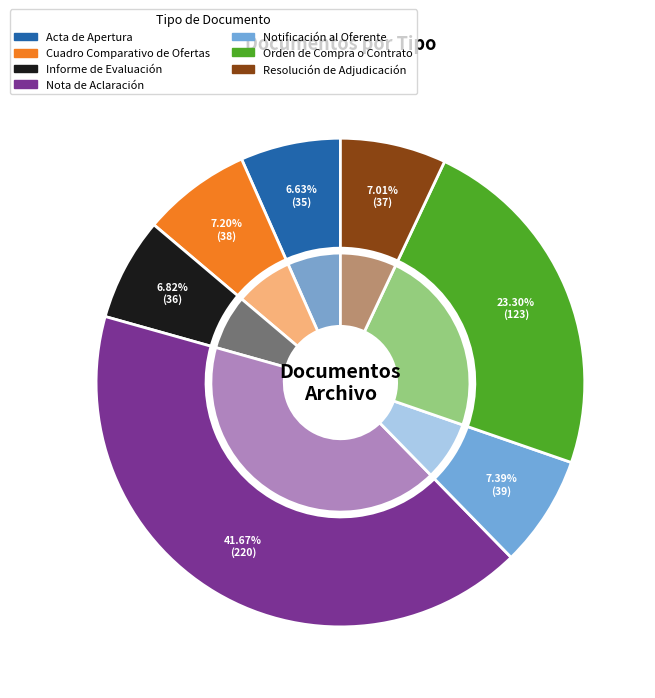

Is it true that Notificación al Oferente is 7% of the pie?

True